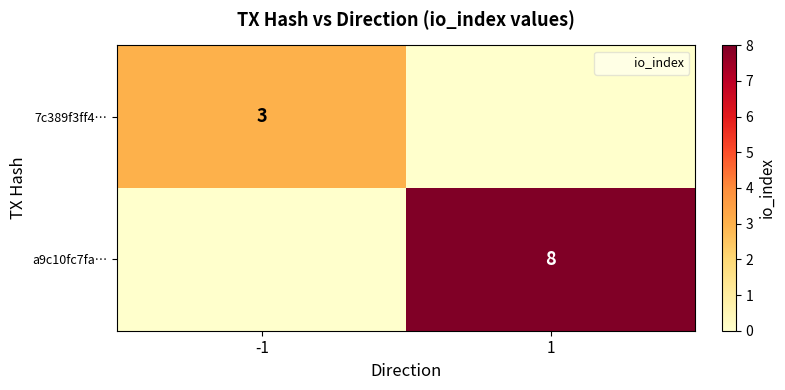

Count the number of data series in this chart.

2